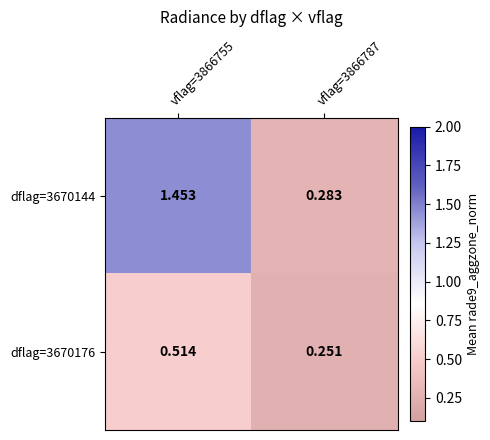

Is the value of dflag=3670144 at vflag=3866755 greater than the value of dflag=3670176 at vflag=3866787?

Yes